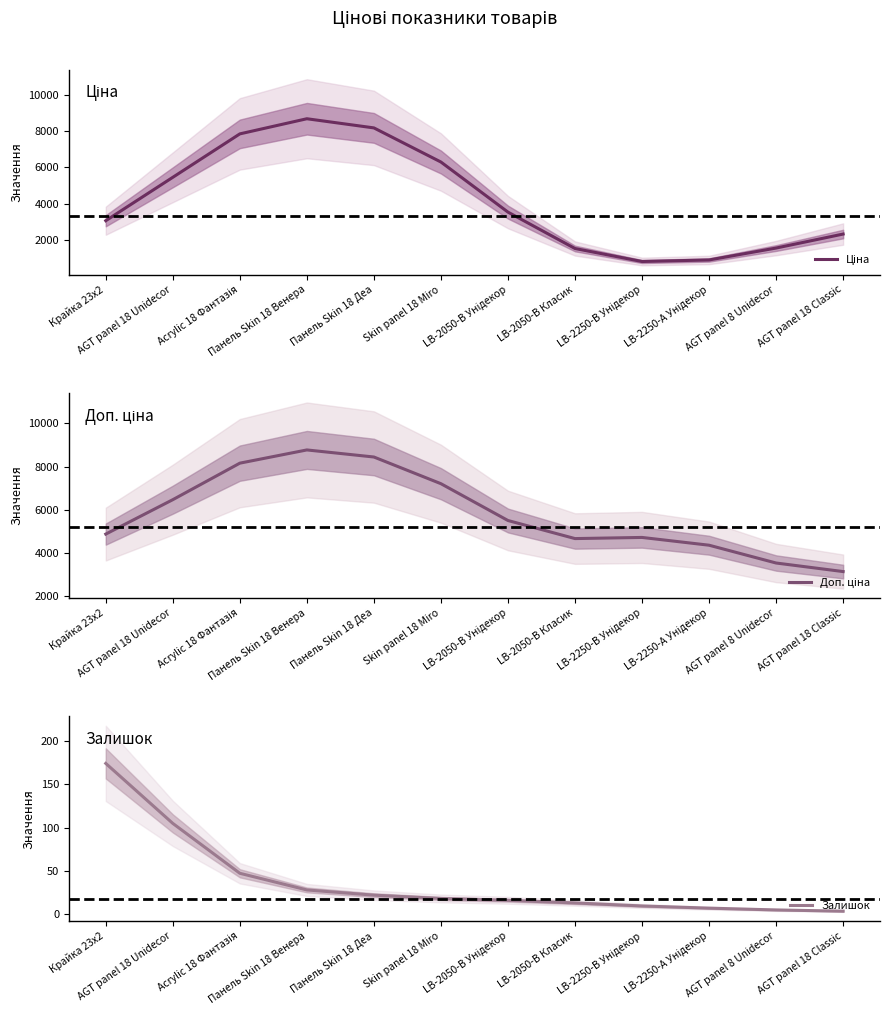

What is the value of the Залишок point at the 5th from the left?

21.8